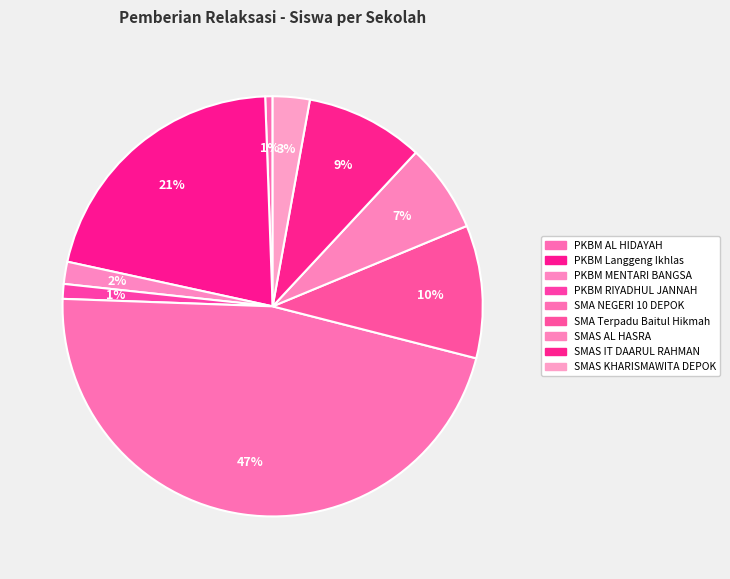

To the nearest percent, what is the combined percentage of SMA Terpadu Baitul Hikmah and SMAS IT DAARUL RAHMAN?

19%